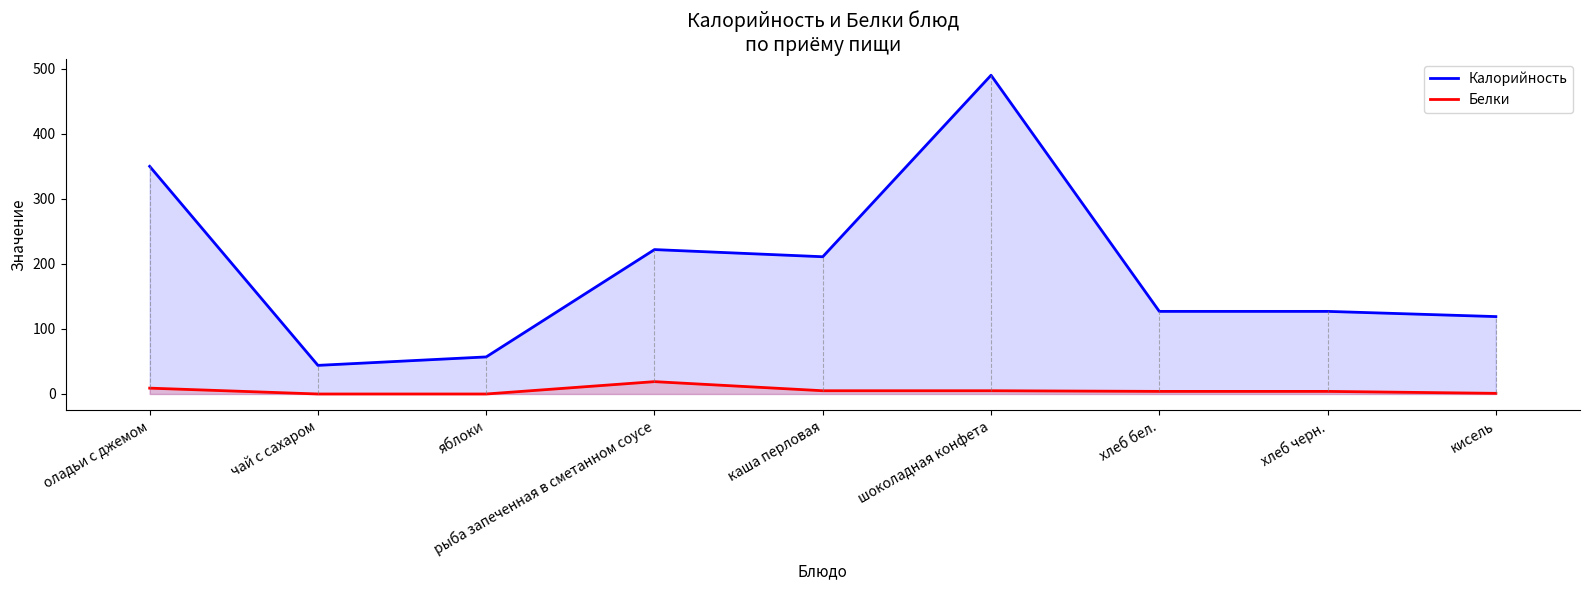

What are all the series names shown in the legend?

Калорийность, Белки